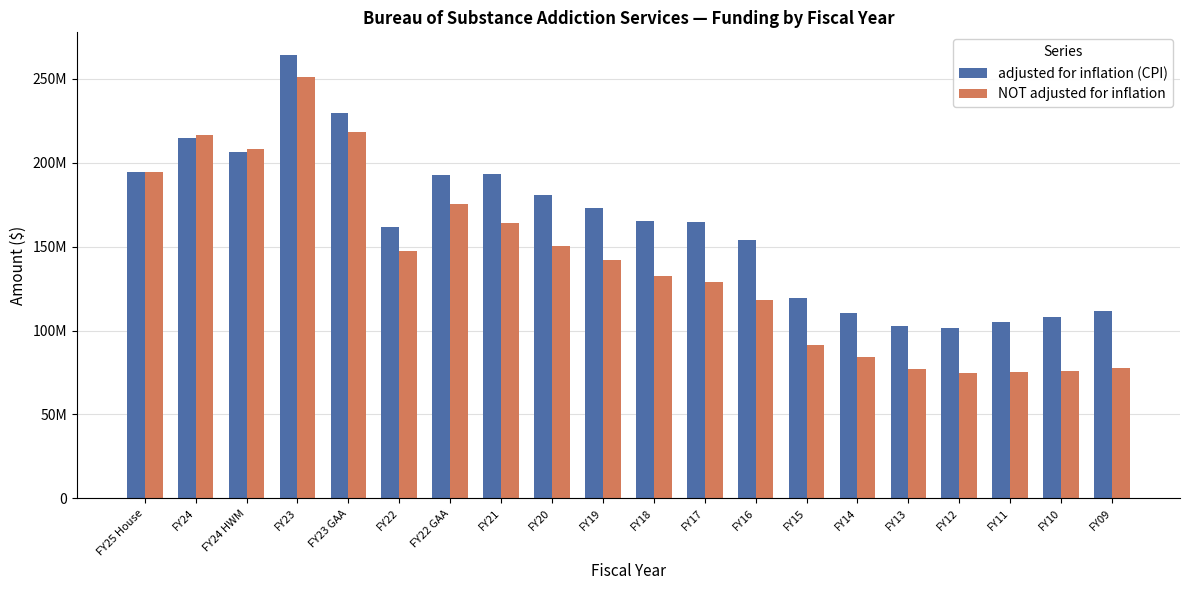

What are all the series names shown in the legend?

adjusted for inflation (CPI), NOT adjusted for inflation